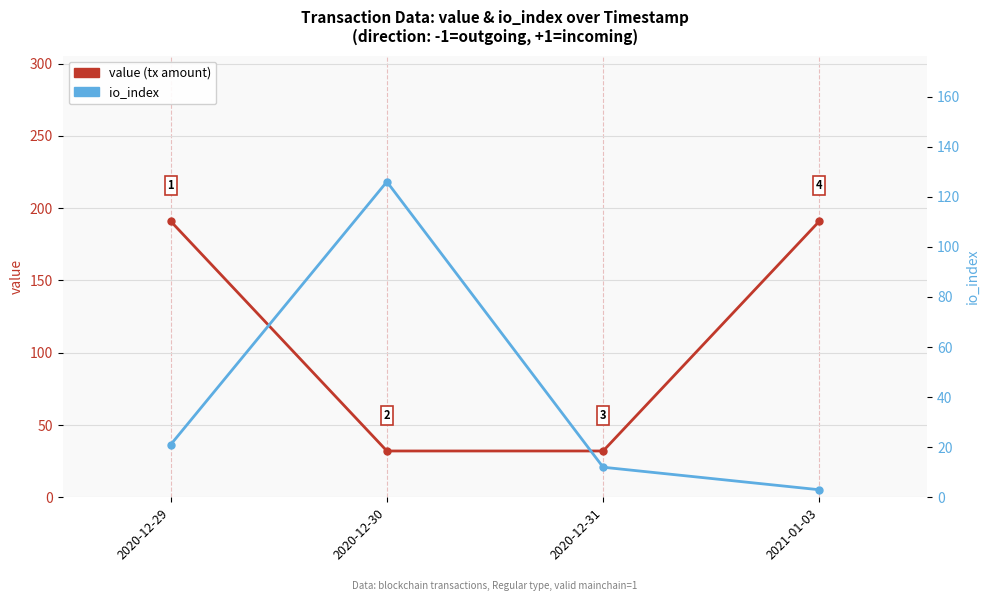

Is this an area chart (filled region under the line)?

No